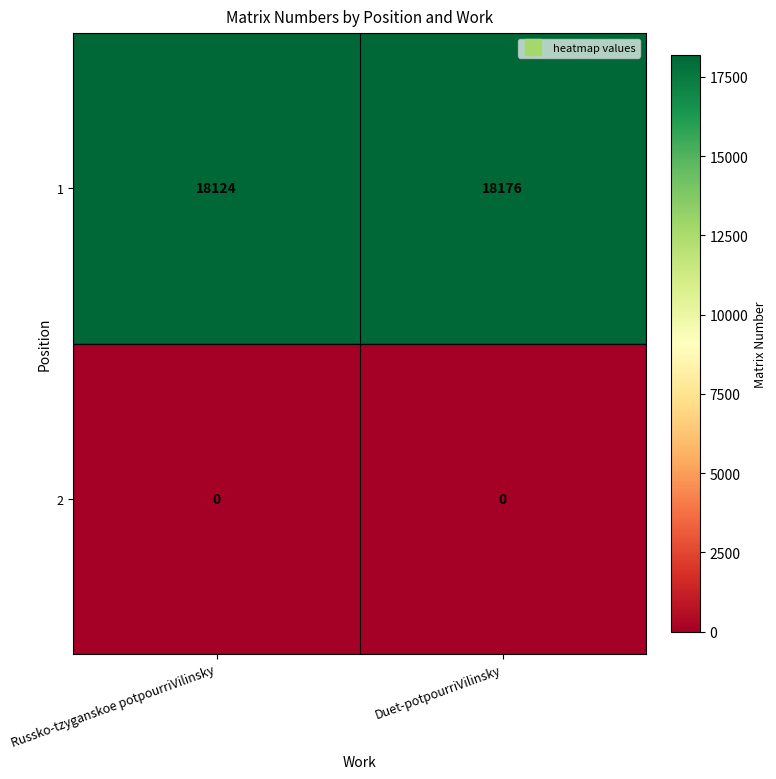

What is the sum of all 1 values?

36300